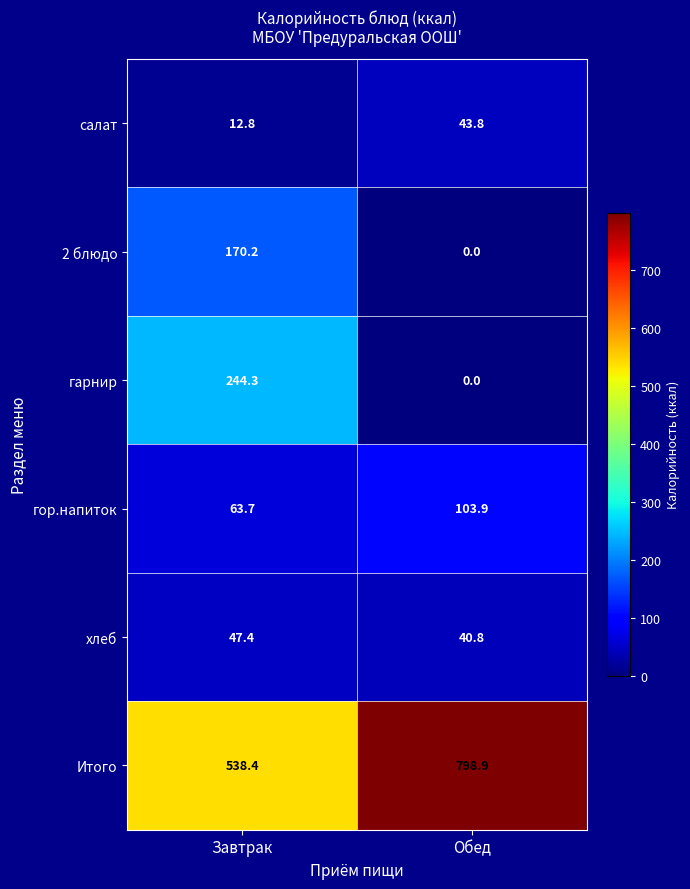

What is the difference between the highest and lowest values at Завтрак?

525.6